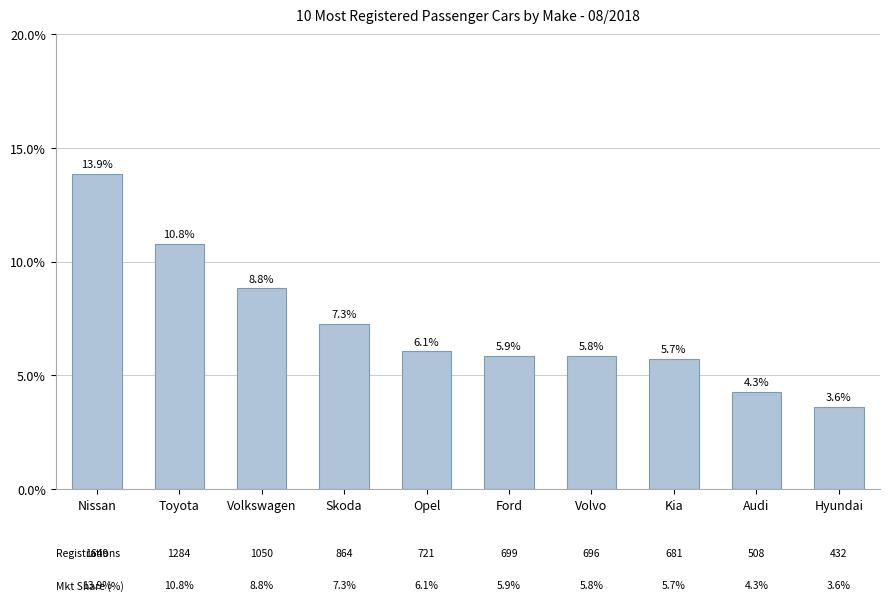

What is the label of the 1st bar from the right?

Hyundai